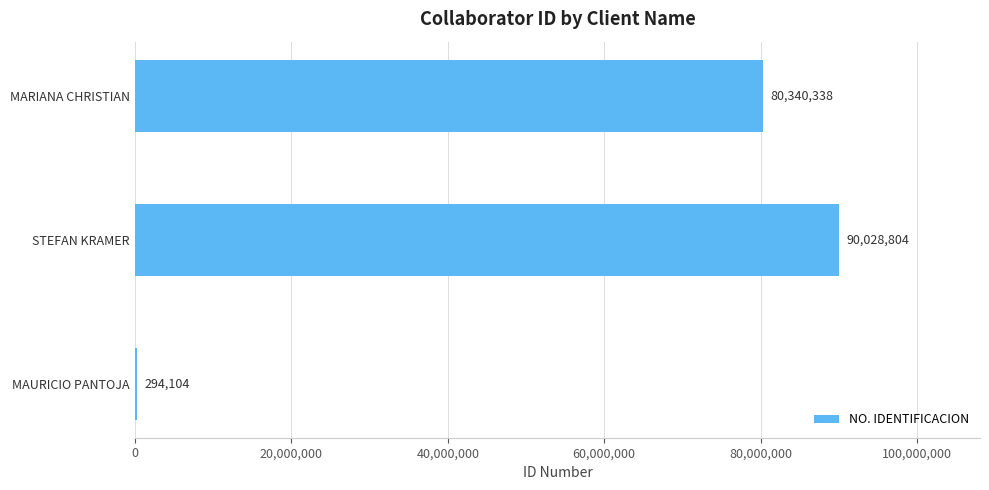

How many distinct data groups are displayed?

1